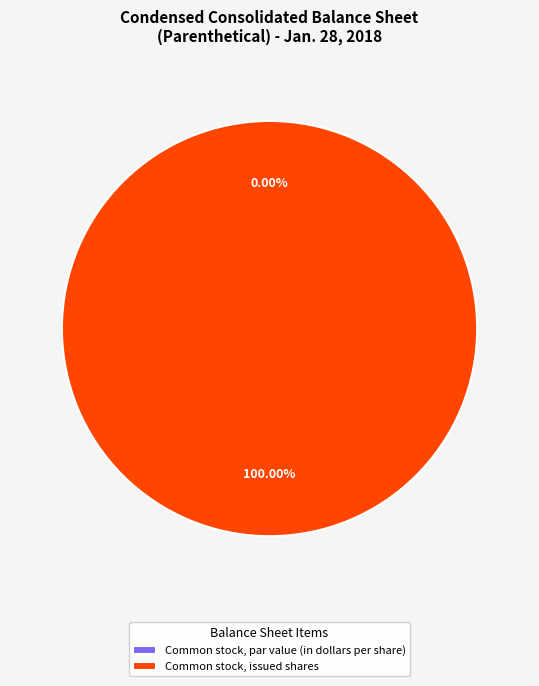

How many segments does this pie chart have?

2